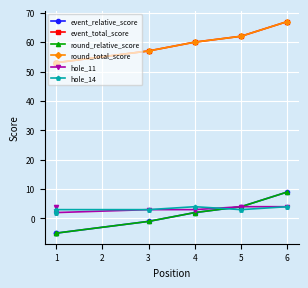

Which series changed the most between 1 and 3?

event_relative_score